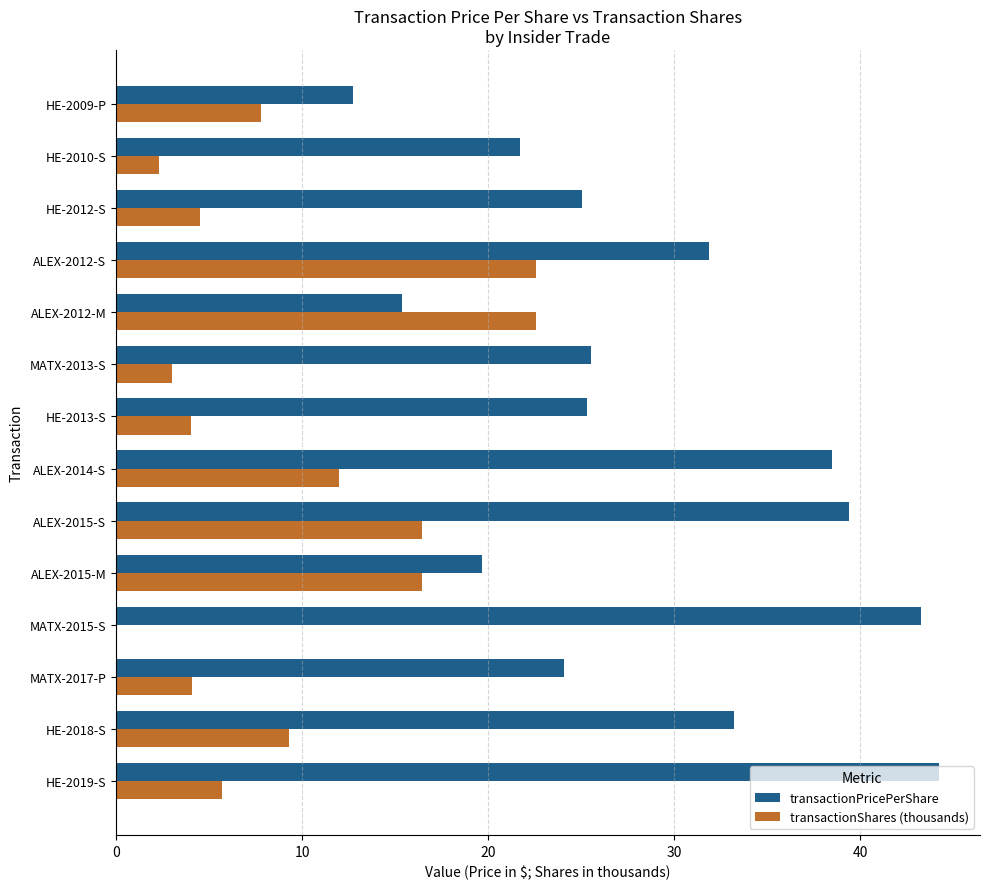

What are all the series names shown in the legend?

transactionPricePerShare, transactionShares (thousands)